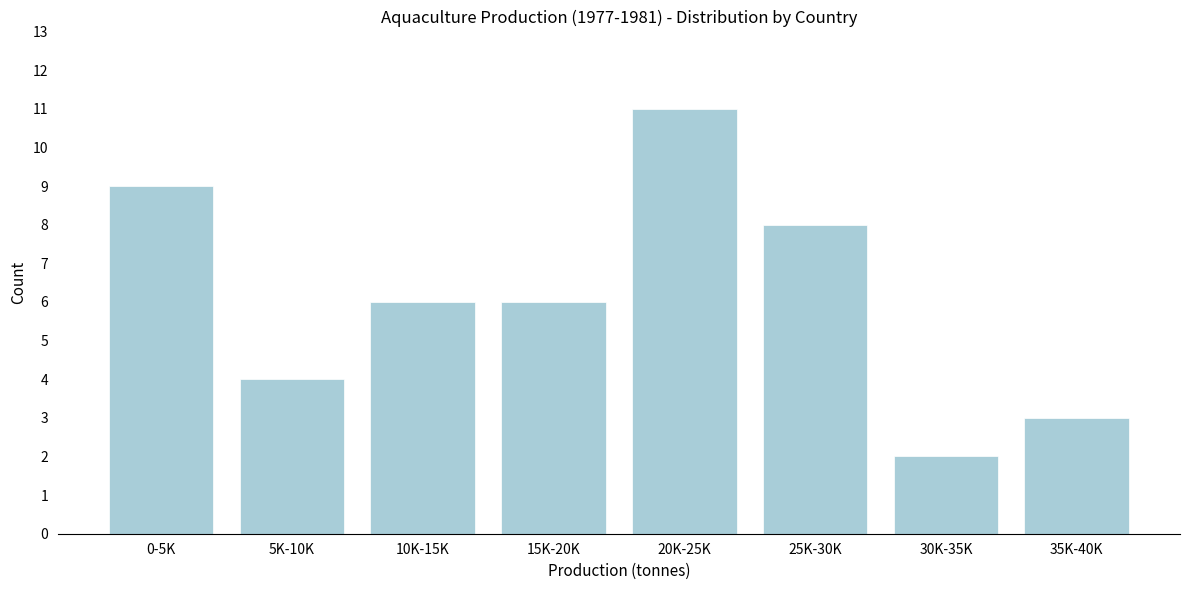

Reading left to right, extract all data points from this chart.

9	4	6	6	11	8	2	3